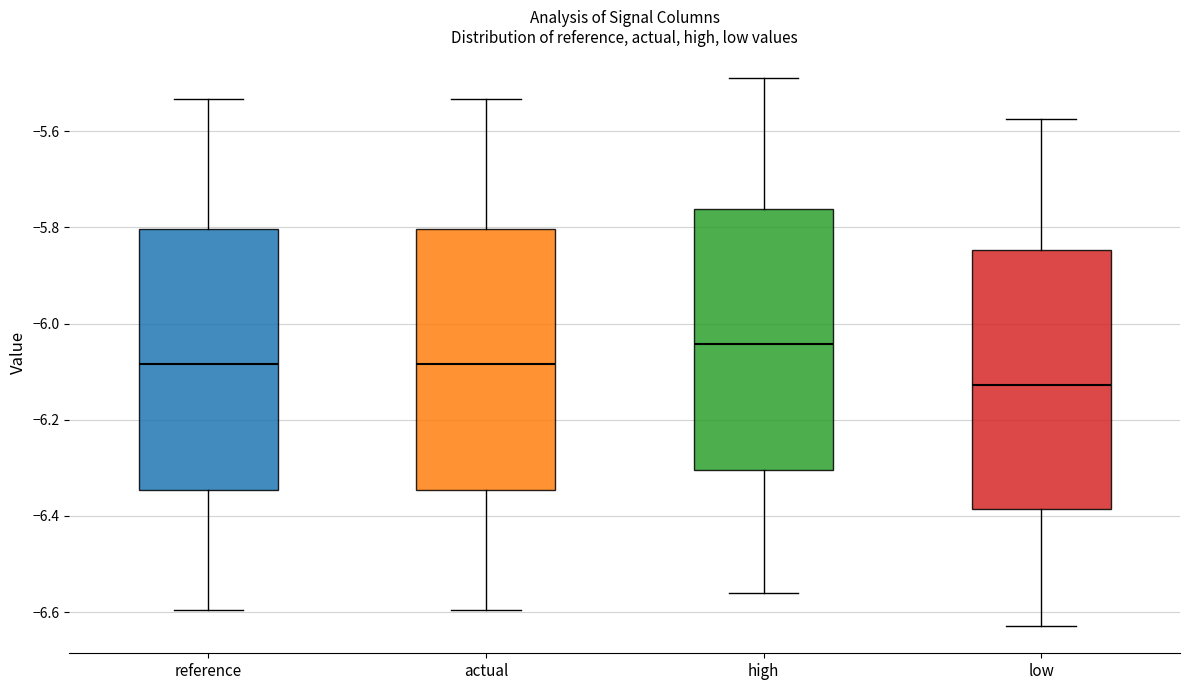

Which box's median line is the highest?

high